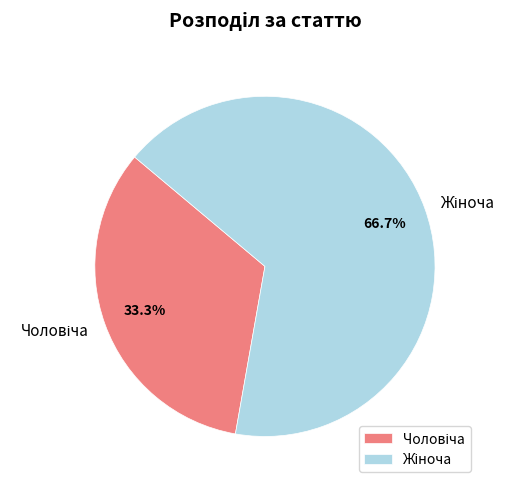

Does any single category account for the majority?

Yes